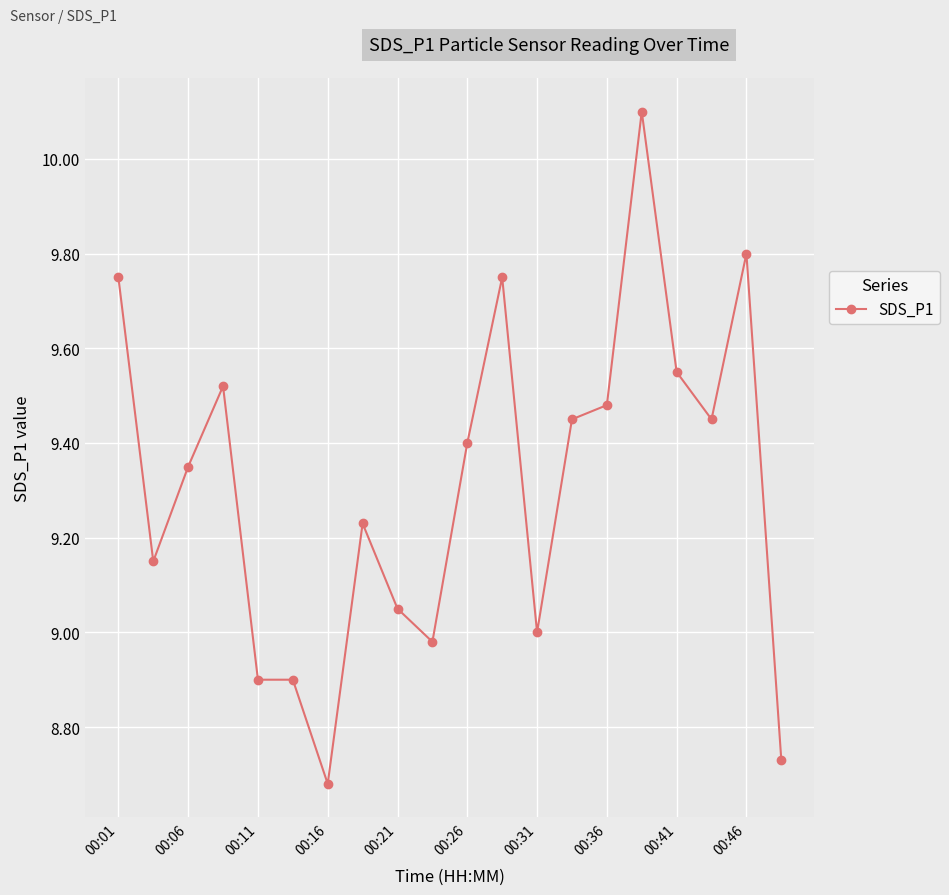

What is the greatest value displayed?

10.1